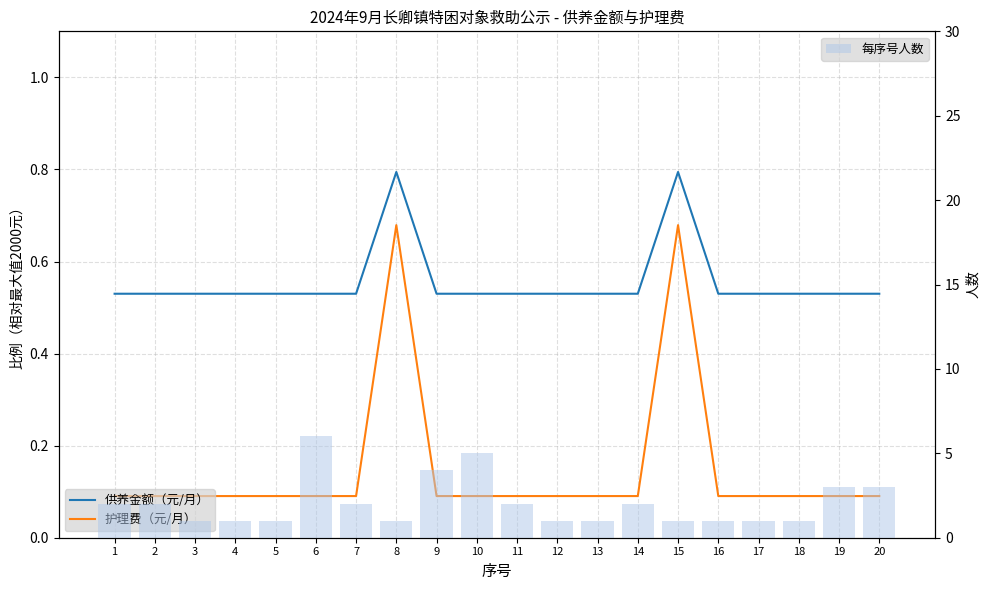

List the labels in order of 每序号人数 value, largest first.

6, 10, 9, 19, 20, 1, 2, 7, 11, 14, 3, 4, 5, 8, 12, 13, 15, 16, 17, 18